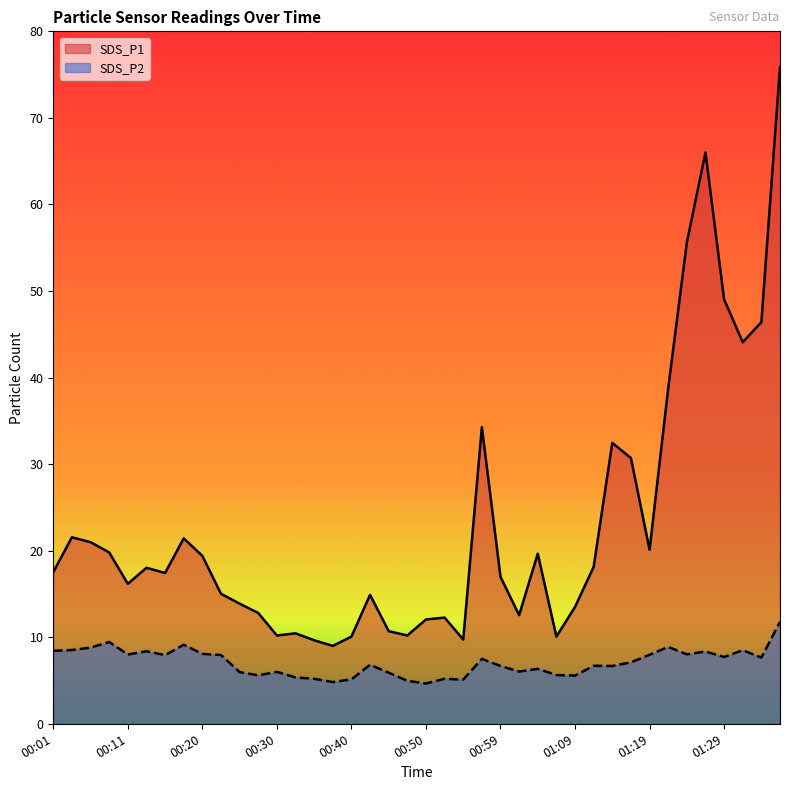

What is the difference between the maximum and minimum values in the SDS_P1 series?

66.9